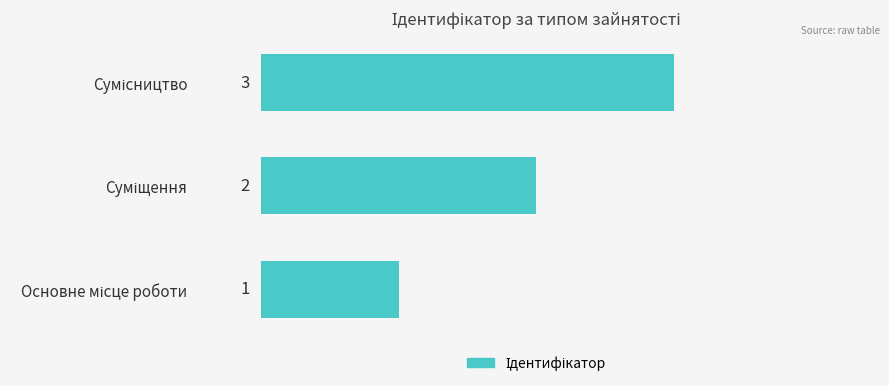

What is the greatest value displayed?

3